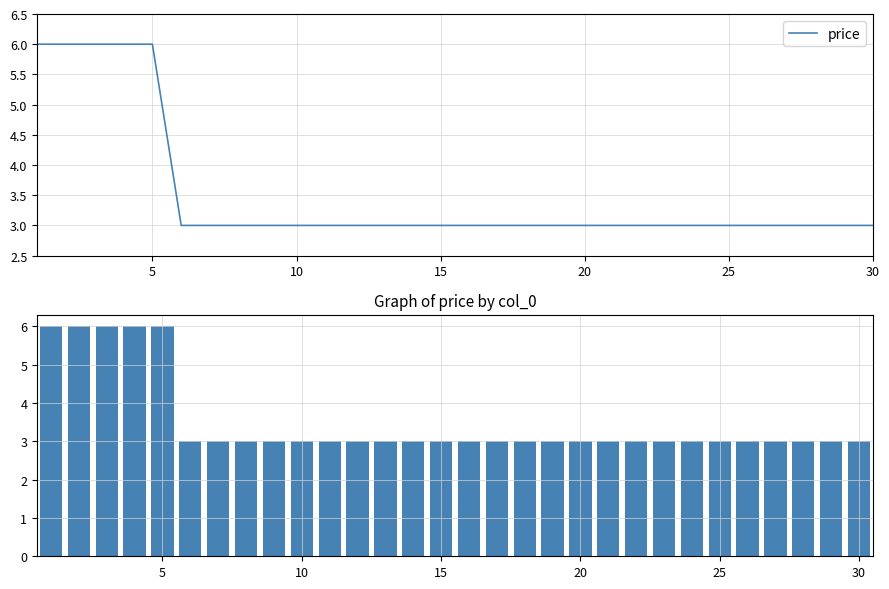

Read the value at 10.

3